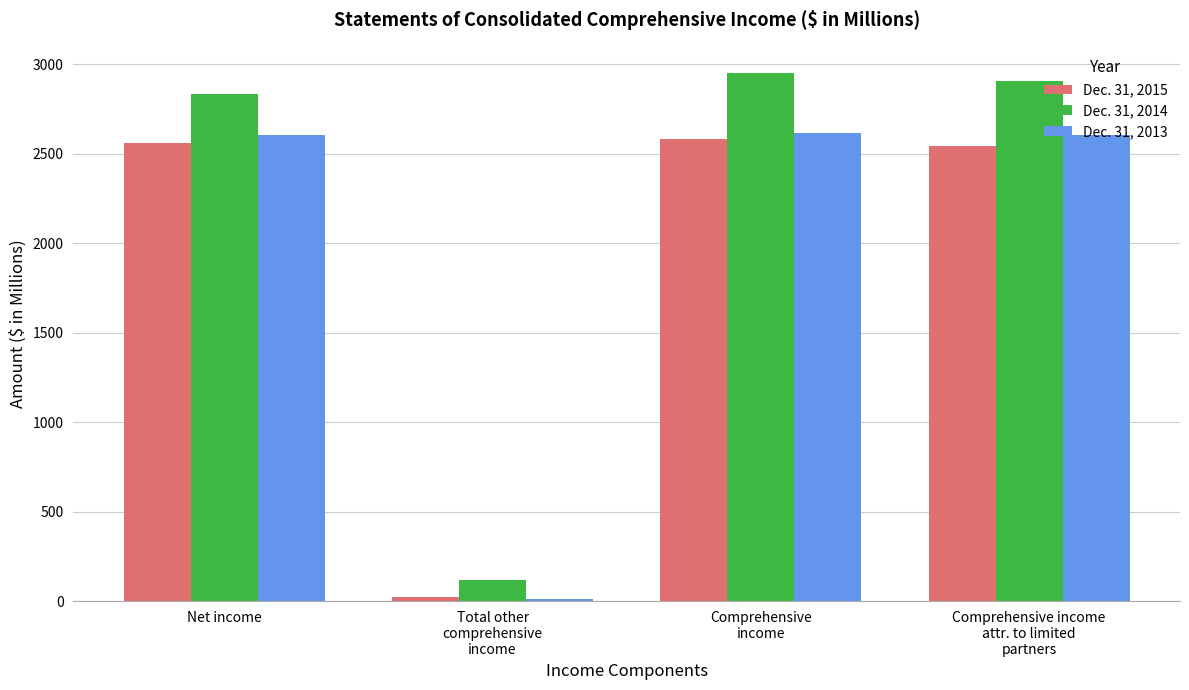

What is the average value of the Dec. 31, 2013 series?

1961.3